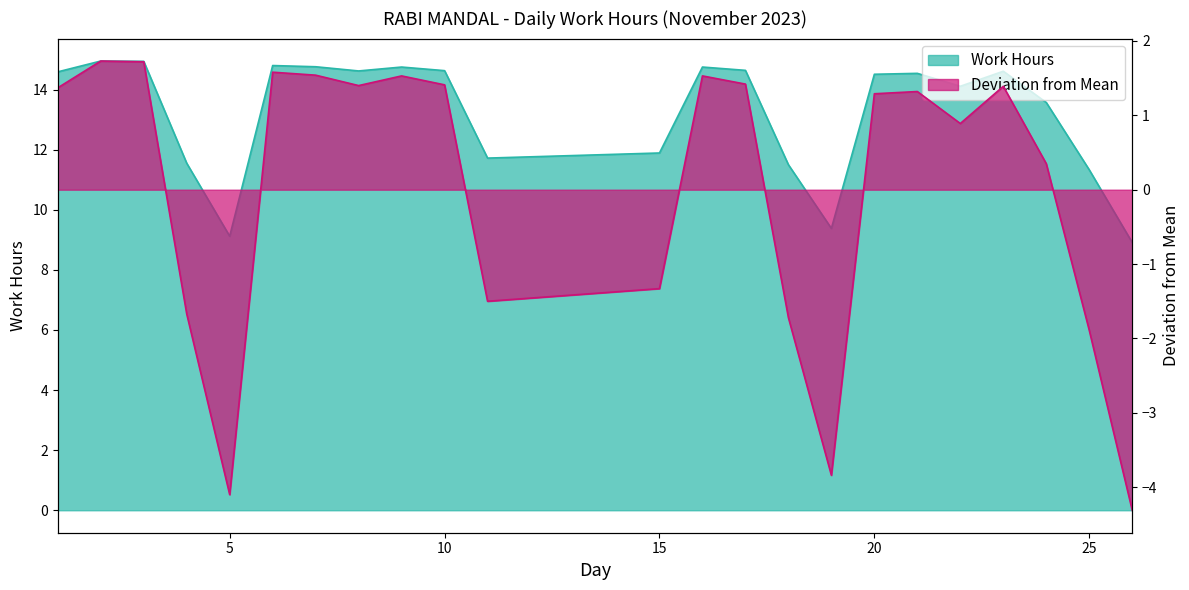

Reading left to right, list all the values displayed in this chart.

Work Hours: 14.6	14.9	14.9	11.6	9.1	14.8	14.8	14.6	14.8	14.6	11.7	11.9	14.8	14.6	11.5	9.4	14.5	14.5	14.1	14.6	13.6	11.3	8.9
Deviation from Mean: 1.4	1.7	1.7	-1.7	-4.1	1.6	1.5	1.4	1.5	1.4	-1.5	-1.3	1.5	1.4	-1.7	-3.8	1.3	1.3	0.9	1.4	0.3	-1.9	-4.3